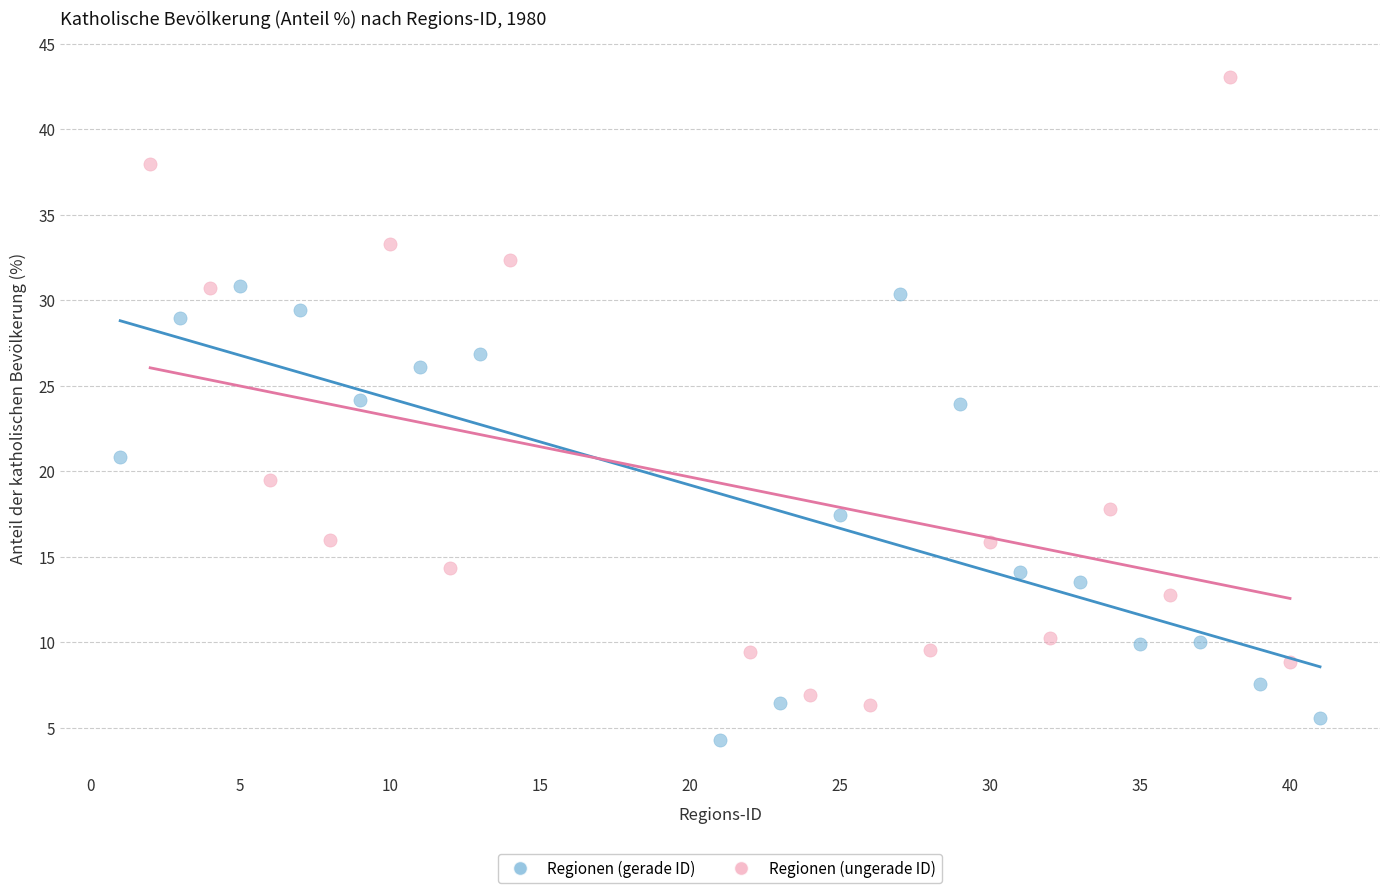

Which series reaches the minimum Y coordinate?

Regionen (gerade ID)